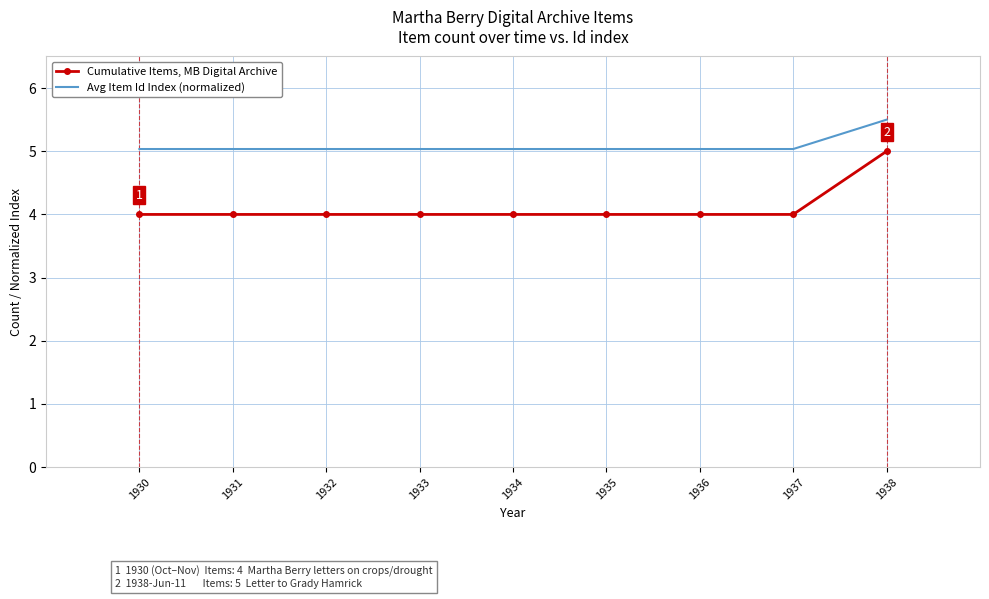

At which category is the sum across all series the highest?

1938